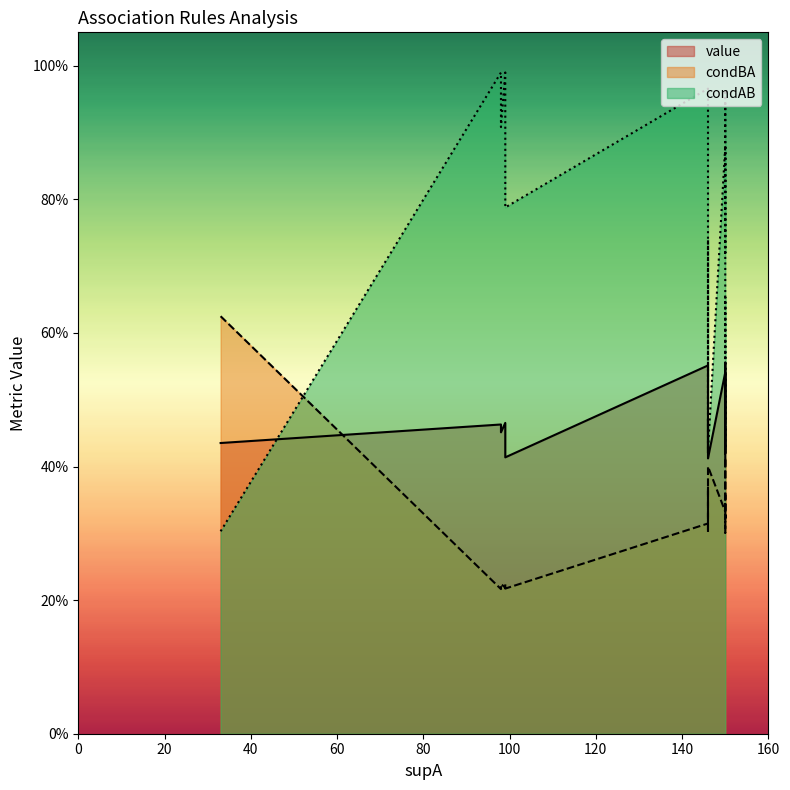

Reading right to left, list all the values displayed in this chart.

value: 0.4	0.4	0.4	0.4	0.4	0.4	0.4	0.4	0.4	0.5	0.5	0.5	0.5	0.5	0.5	0.5	0.5	0.5	0.6	0.6
condBA: 0.4	0.3	0.4	0.3	0.2	0.4	0.4	0.6	0.2	0.2	0.3	0.3	0.2	0.2	0.3	0.3	0.3	0.3	0.3	0.3
condAB: 0.5	0.5	0.4	0.5	0.8	0.4	0.5	0.3	0.9	0.9	0.7	0.7	1.0	1.0	0.7	0.7	0.9	0.9	1.0	1.0